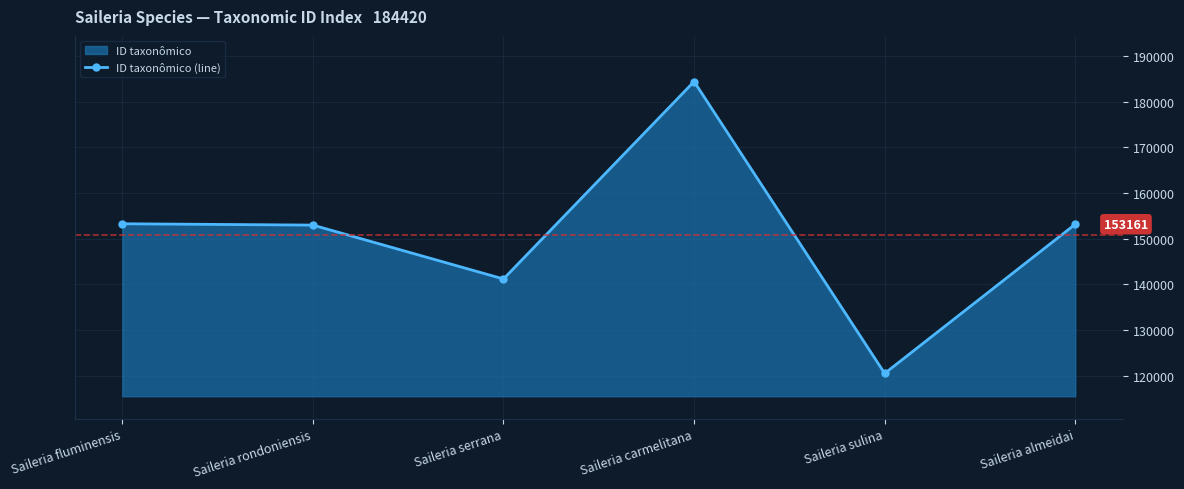

What position from the left is Saileria rondoniensis?

2